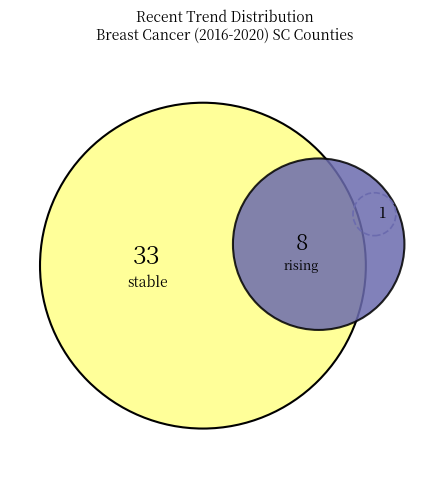

Is it true that rising is 19% of the pie?

True